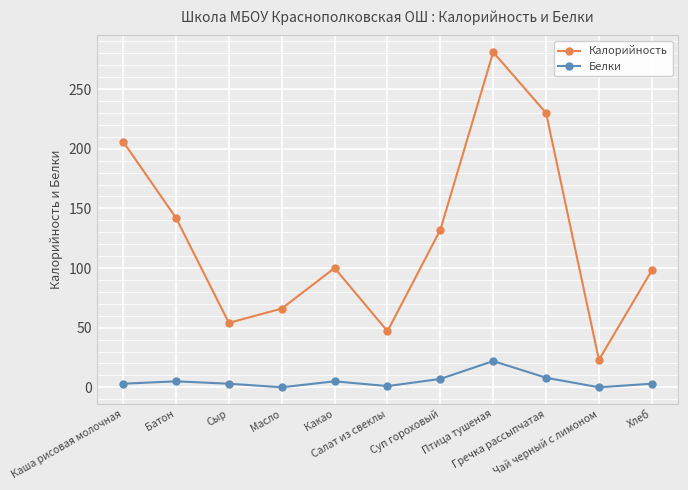

List the series in order of their peak value, lowest first.

Белки, Калорийность